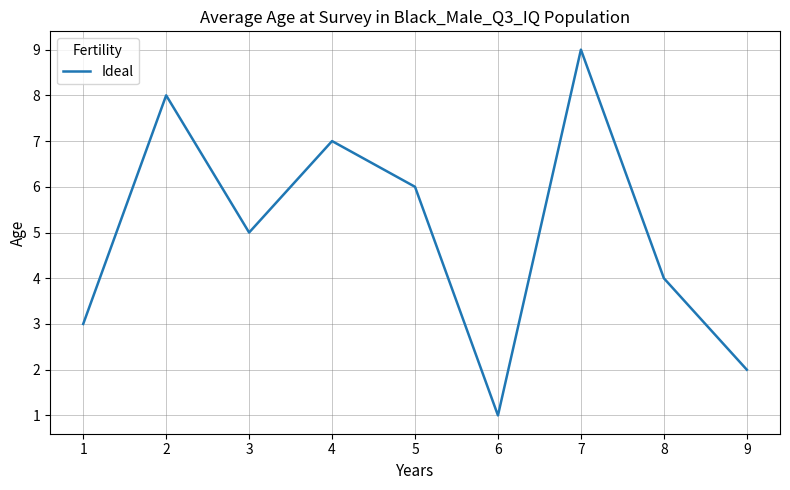

Count the values in the range 3 to 7.

5